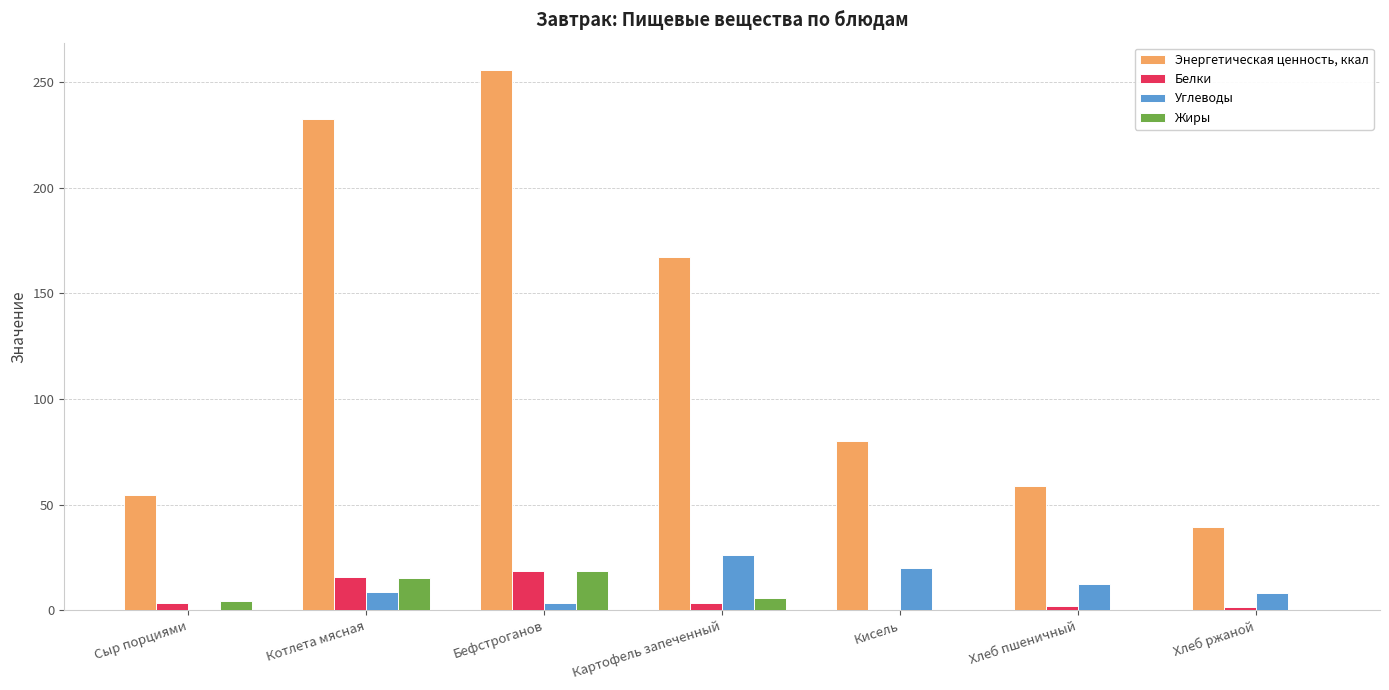

Which series has the widest spread of values?

Энергетическая ценность, ккал